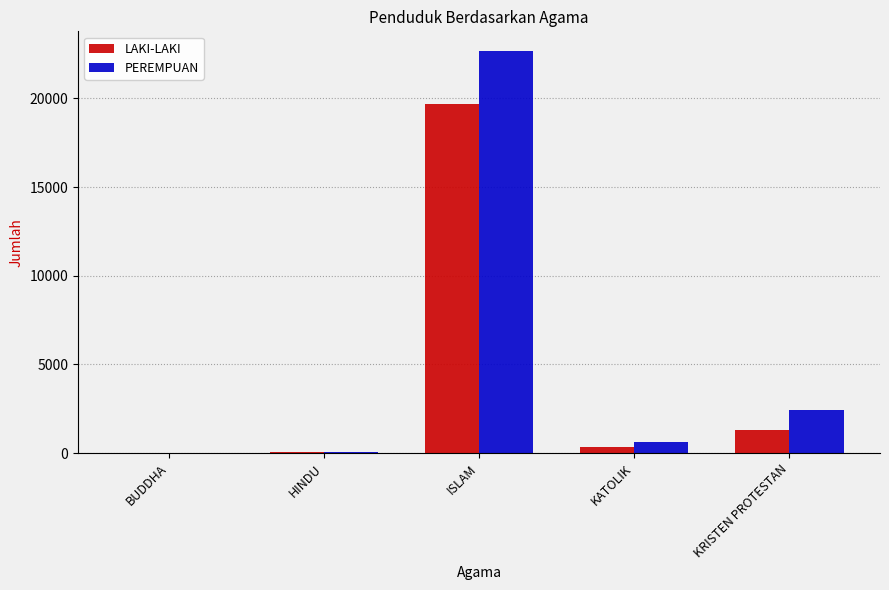

Which category has the highest value in the LAKI-LAKI series?

ISLAM